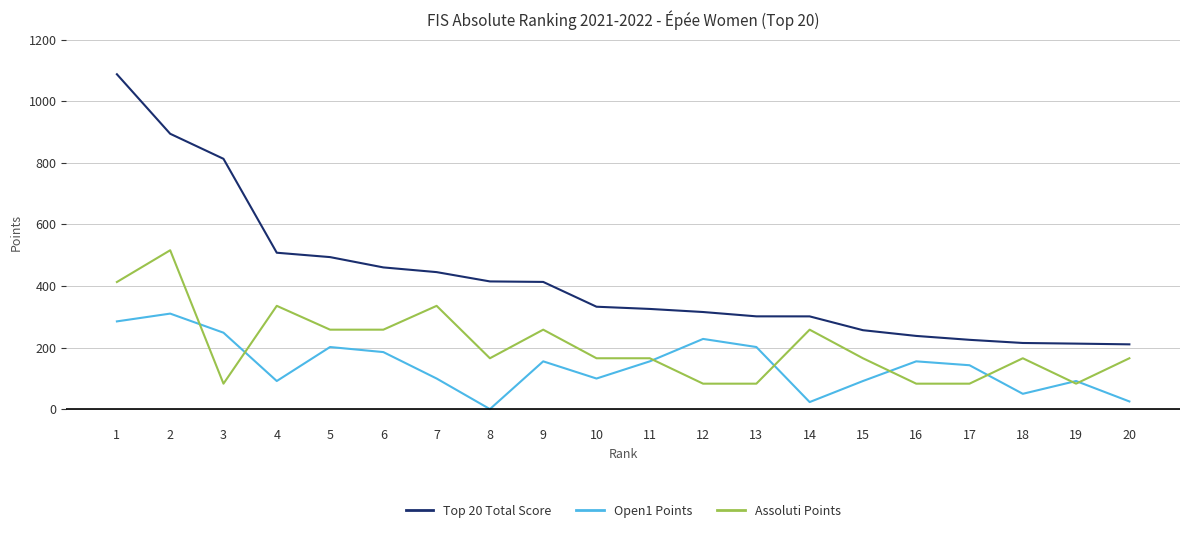

What is the difference between the Assoluti Points values at 14 and 12?

175.4